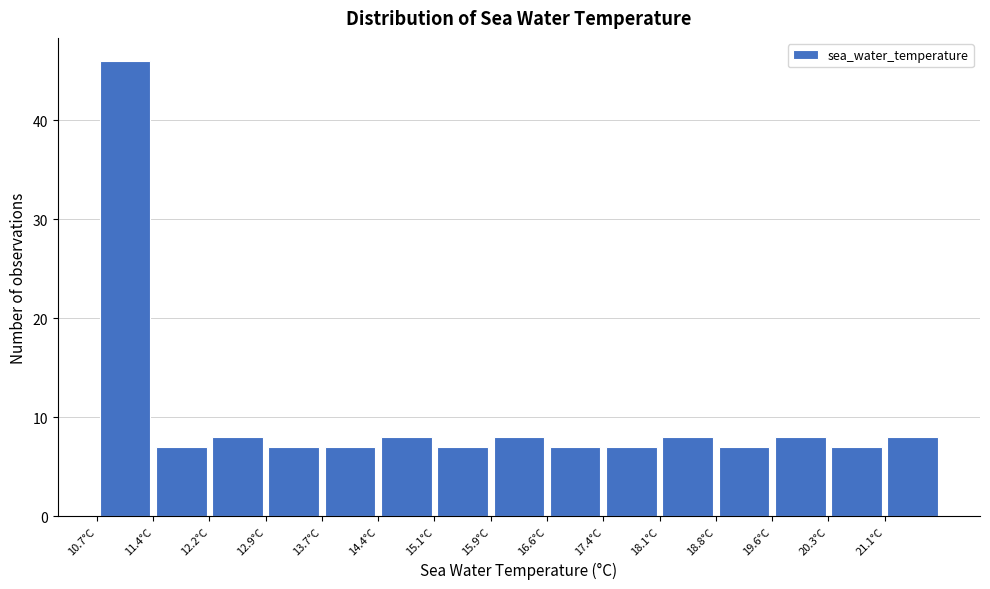

Over which range of the x-axis is the bar tallest?

10.70 to 11.44